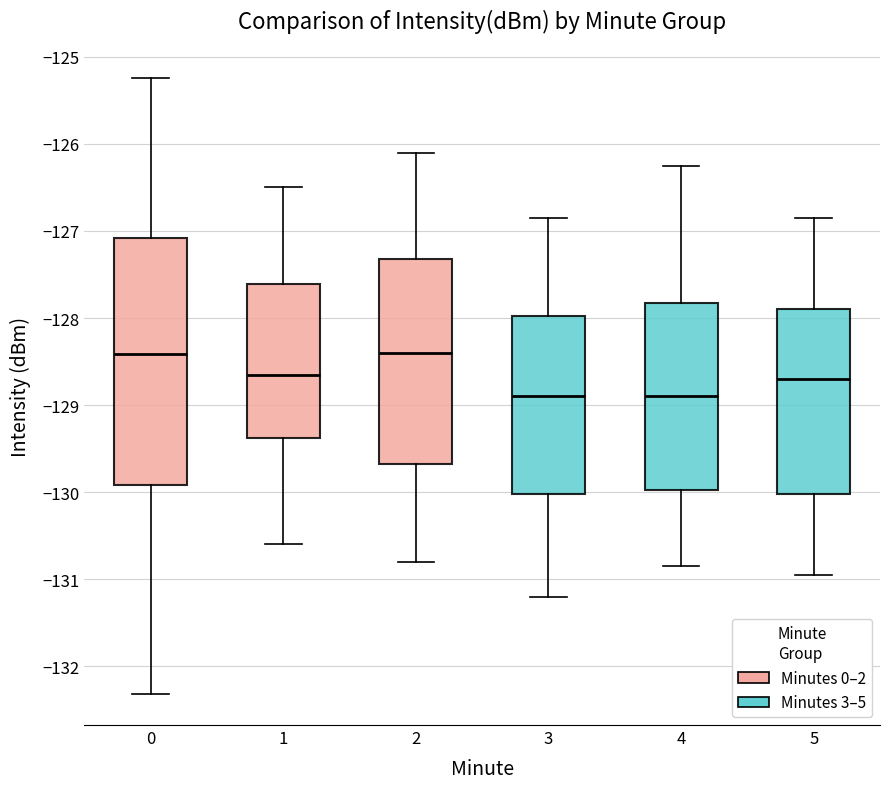

Reading left to right, transcribe this box plot: for each box, give where its median line is, the range the box spans, and where its two whiskers end, as read against the y-axis. The values are not printed on the chart, so give them approximately, as read against the axis.

0: median -128.4, box -129.9 to -127.1, whiskers -132.3 to -125.2
1: median -128.7, box -129.4 to -127.6, whiskers -130.6 to -126.5
2: median -128.4, box -129.7 to -127.3, whiskers -130.8 to -126.1
3: median -128.9, box -130.0 to -128.0, whiskers -131.2 to -126.8
4: median -128.9, box -130.0 to -127.8, whiskers -130.8 to -126.2
5: median -128.7, box -130.0 to -127.9, whiskers -130.9 to -126.8